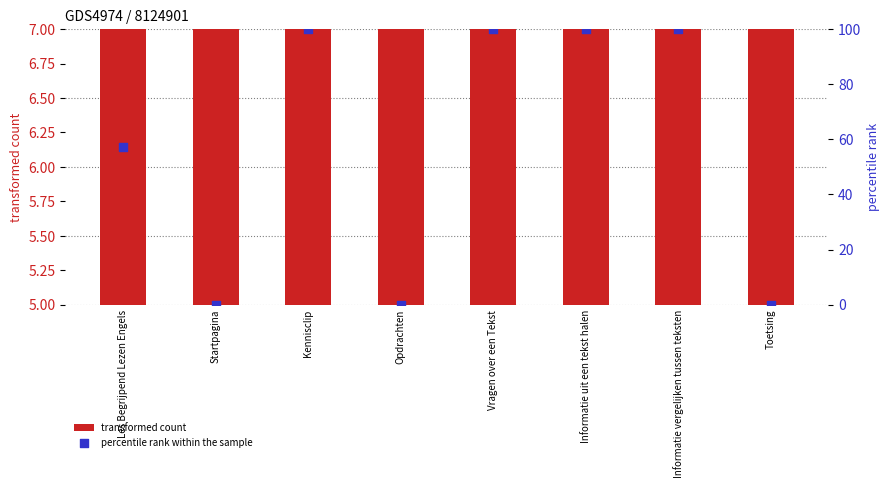

Which series contains the lowest Y value?

percentile rank within the sample